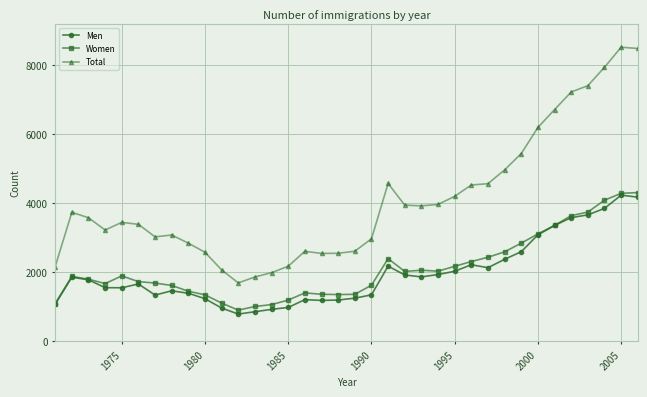

Which series has the largest range (max minus min)?

Total